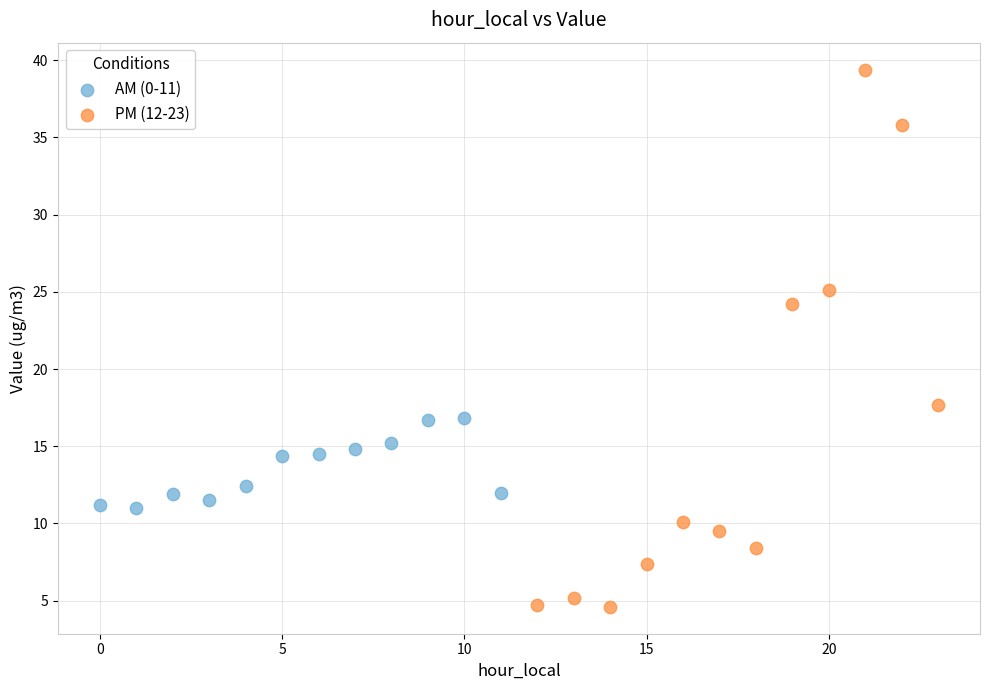

Which series contains the lowest Y value?

PM (12-23)